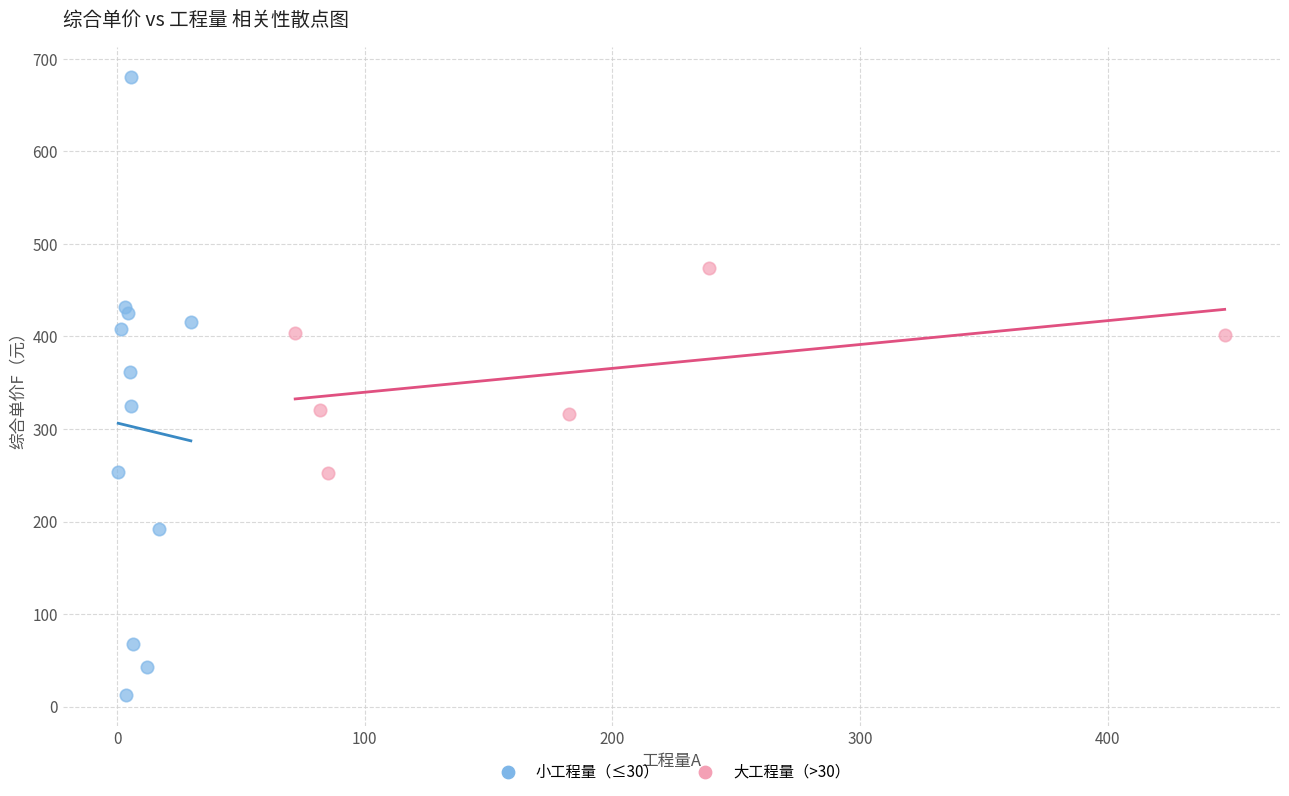

Which series contains the lowest Y value?

小工程量（≤30）